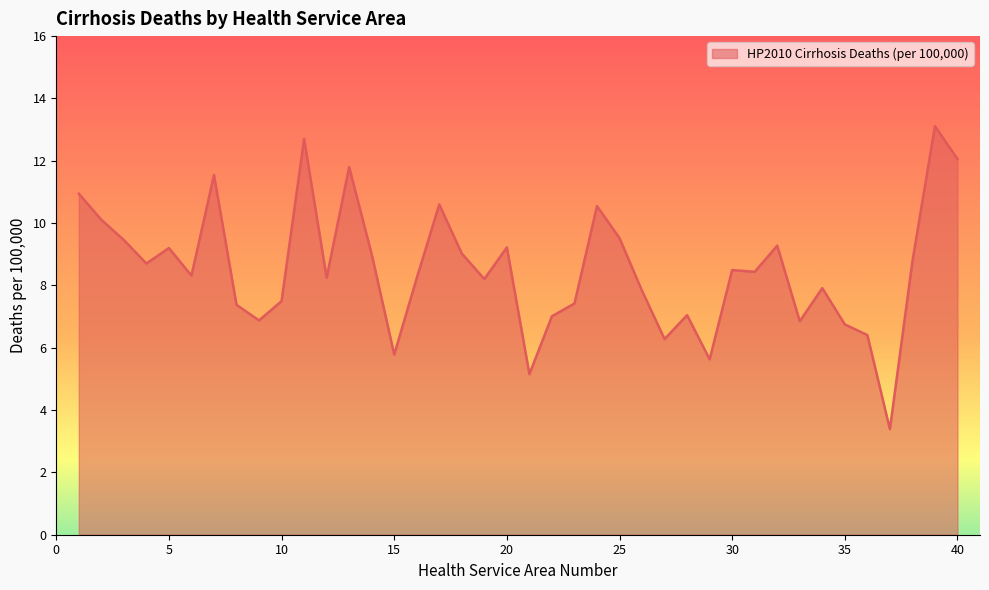

What is the minimum value shown in the chart?

3.4